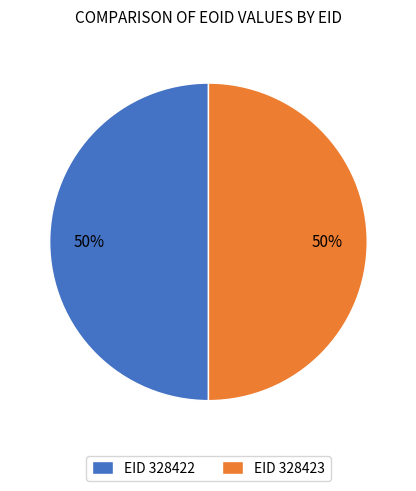

The EID 328422 slice represents 42% of the pie. True or false?

False